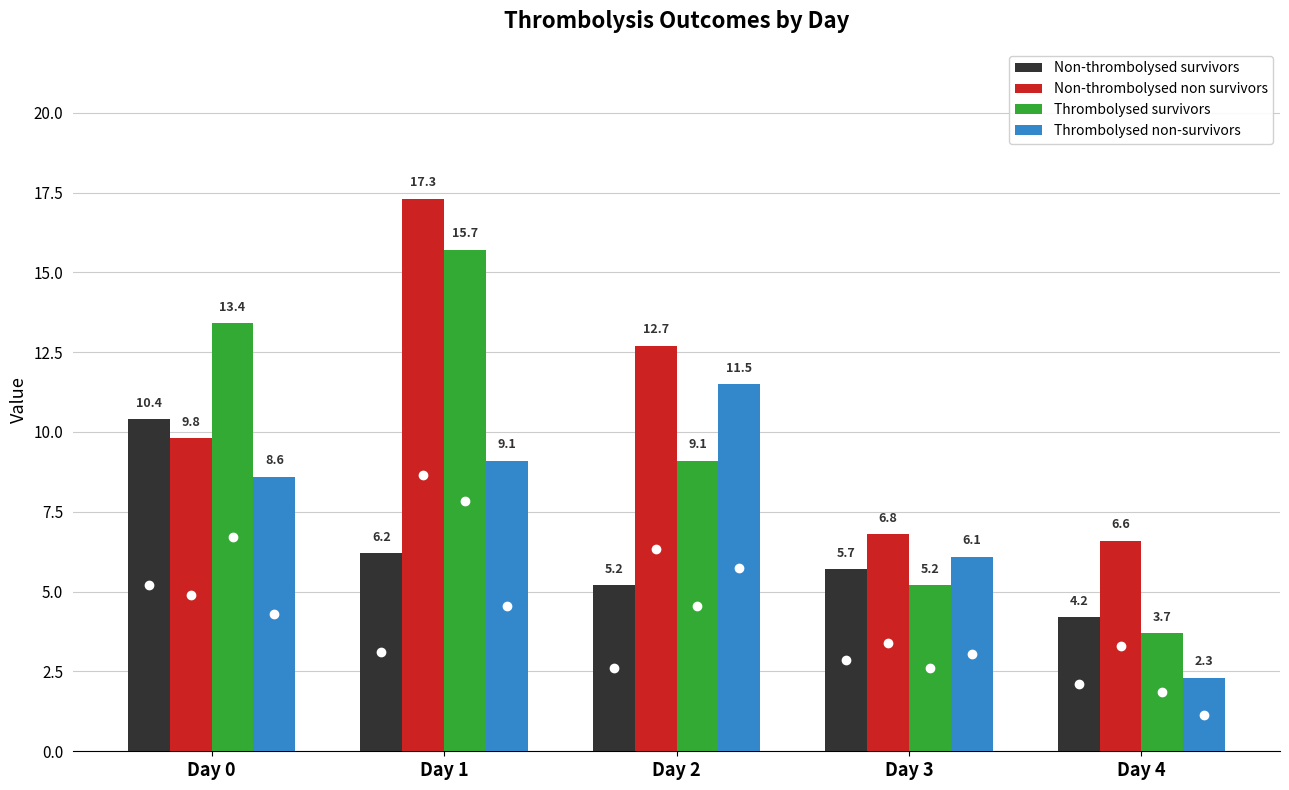

Which series has the largest total across all categories?

Non-thrombolysed non survivors